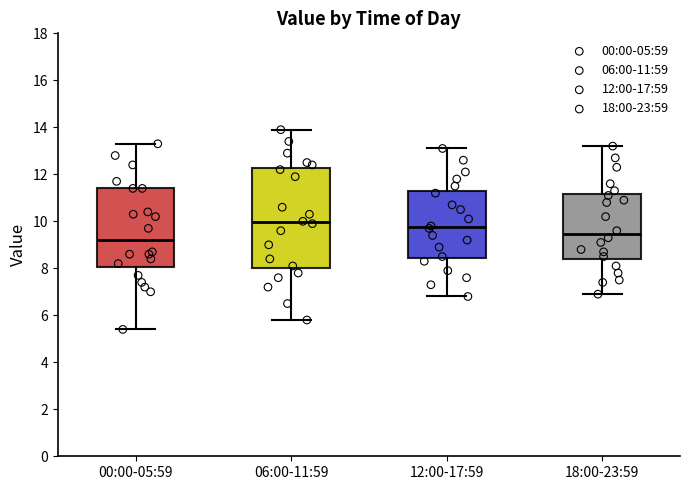

Where is the upper edge of the box for 18:00-23:59 on the y-axis? The values are not printed on the chart, so give them approximately, as read against the axis.

11.2